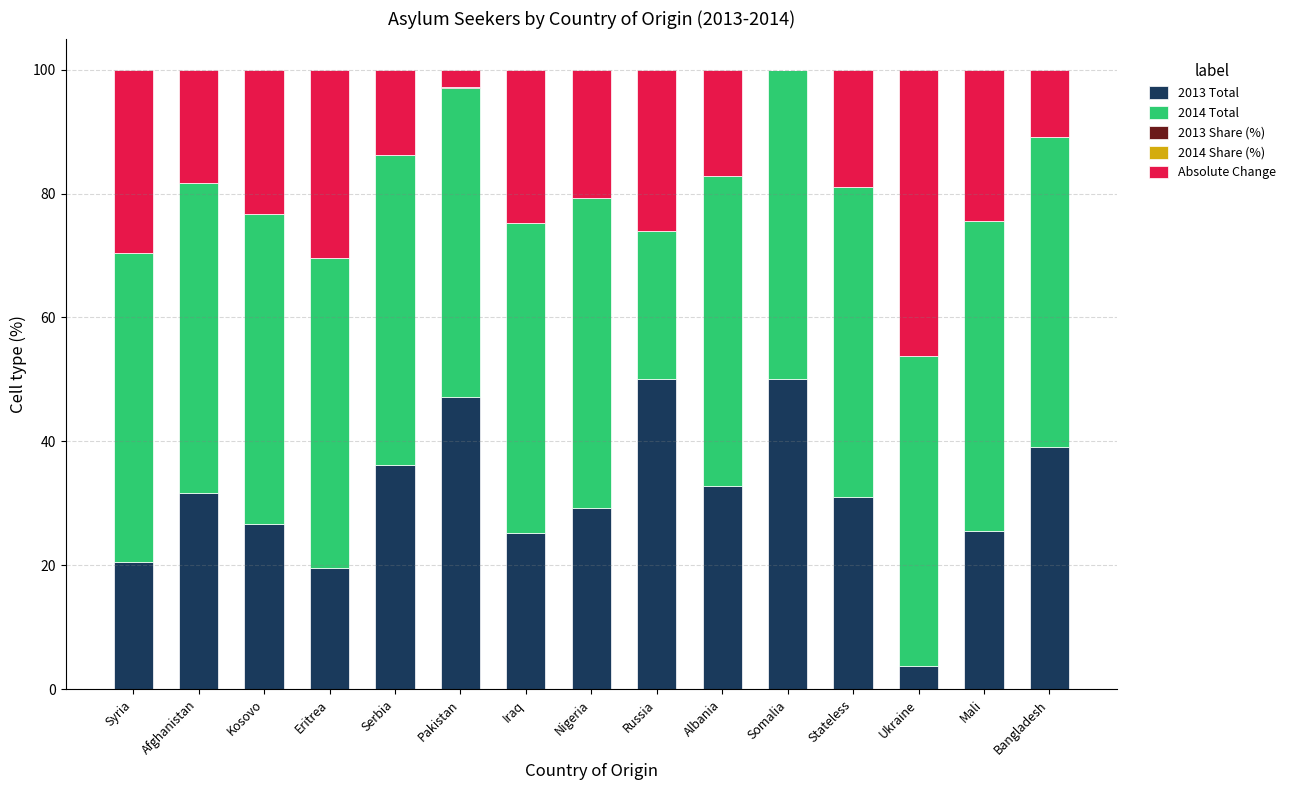

True or false: 2013 Total has a value of 29.9 at Eritrea.

False